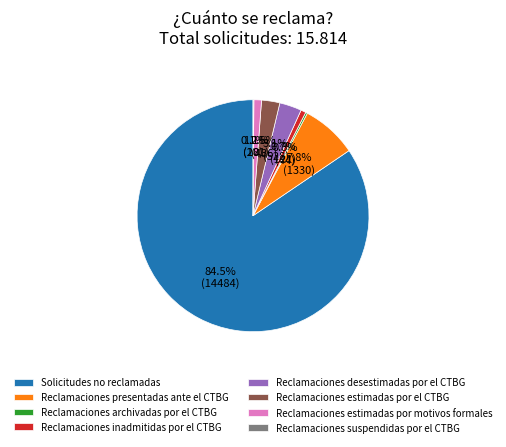

Which has a higher value, Reclamaciones estimadas por motivos formales or Solicitudes no reclamadas?

Solicitudes no reclamadas